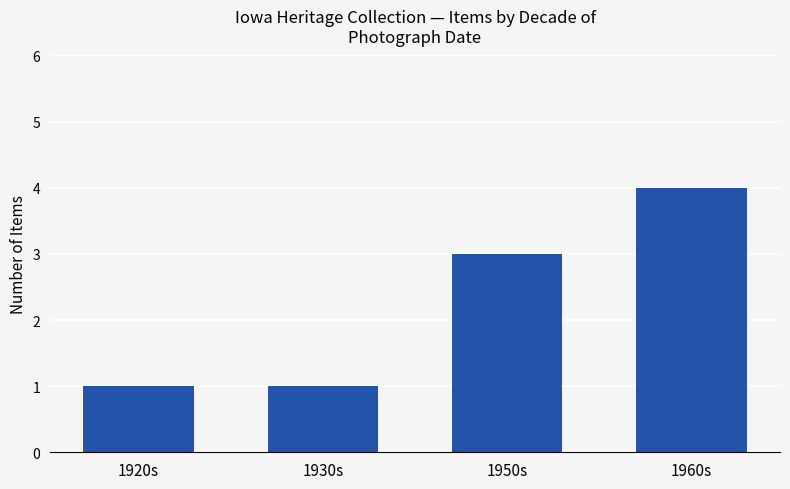

What is the label of the 2nd bar from the left?

1930s